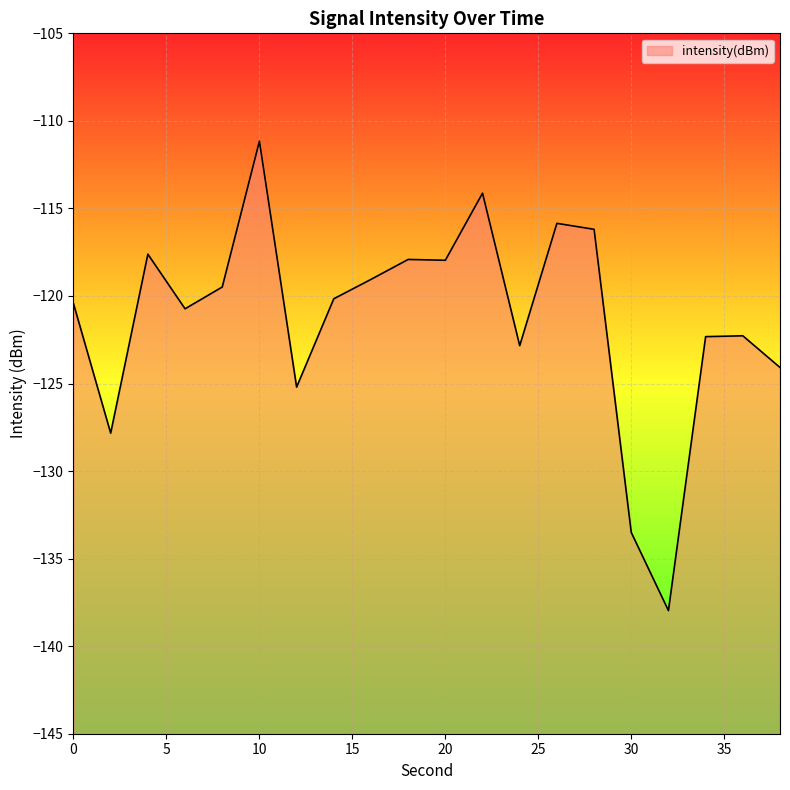

What is the value of the 12th point from the left?

-114.1